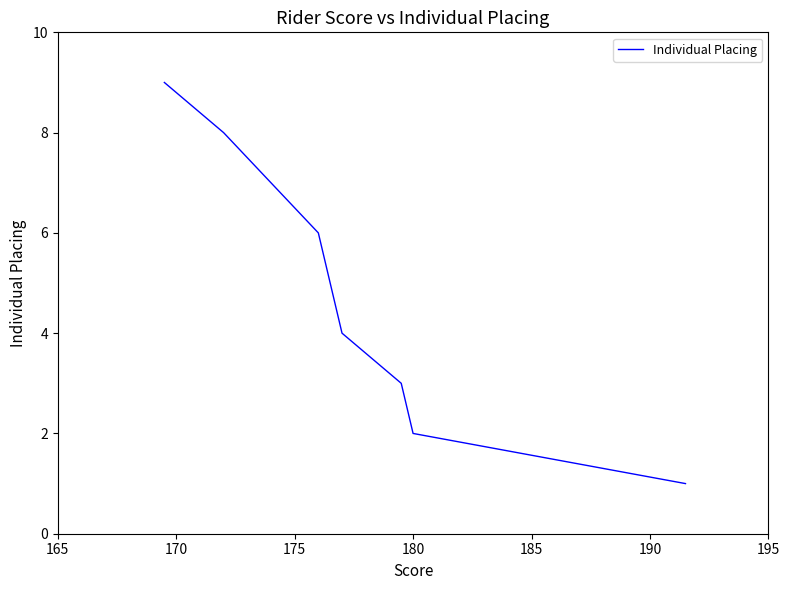

Does the chart have visible grid lines?

No